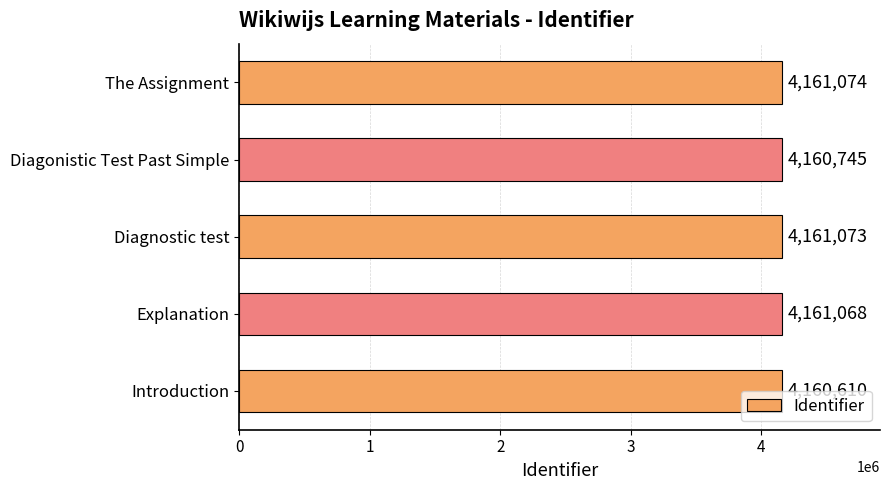

Where is the data nearest to the value 4160842?

Diagonistic Test Past Simple